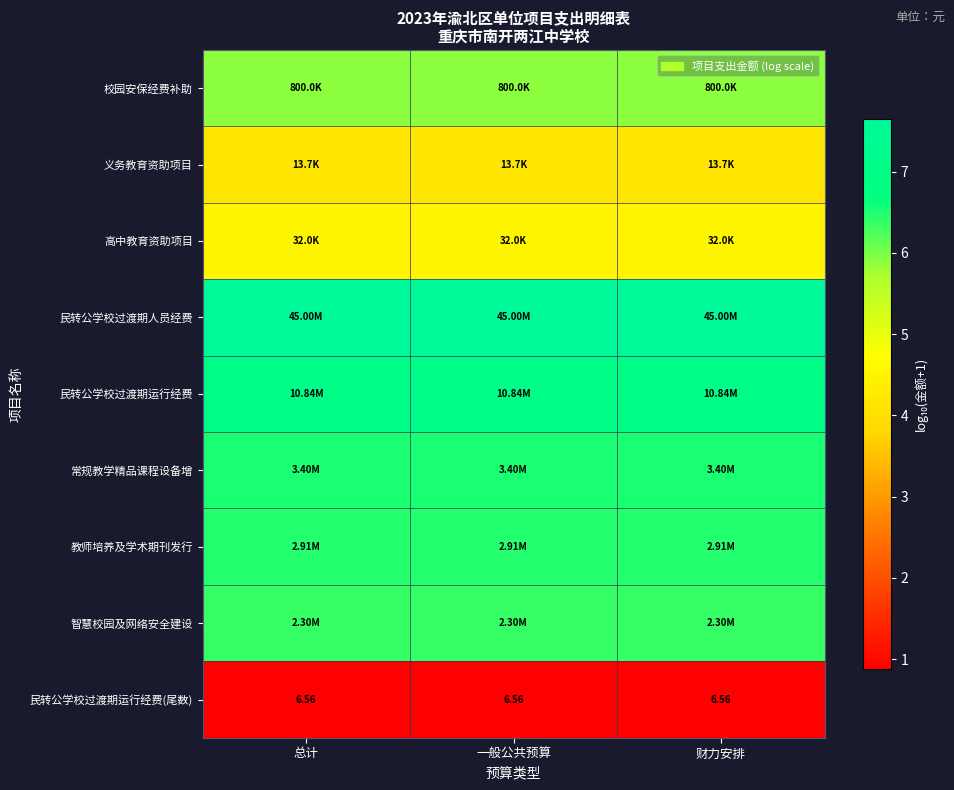

What is the smallest value displayed?

0.9